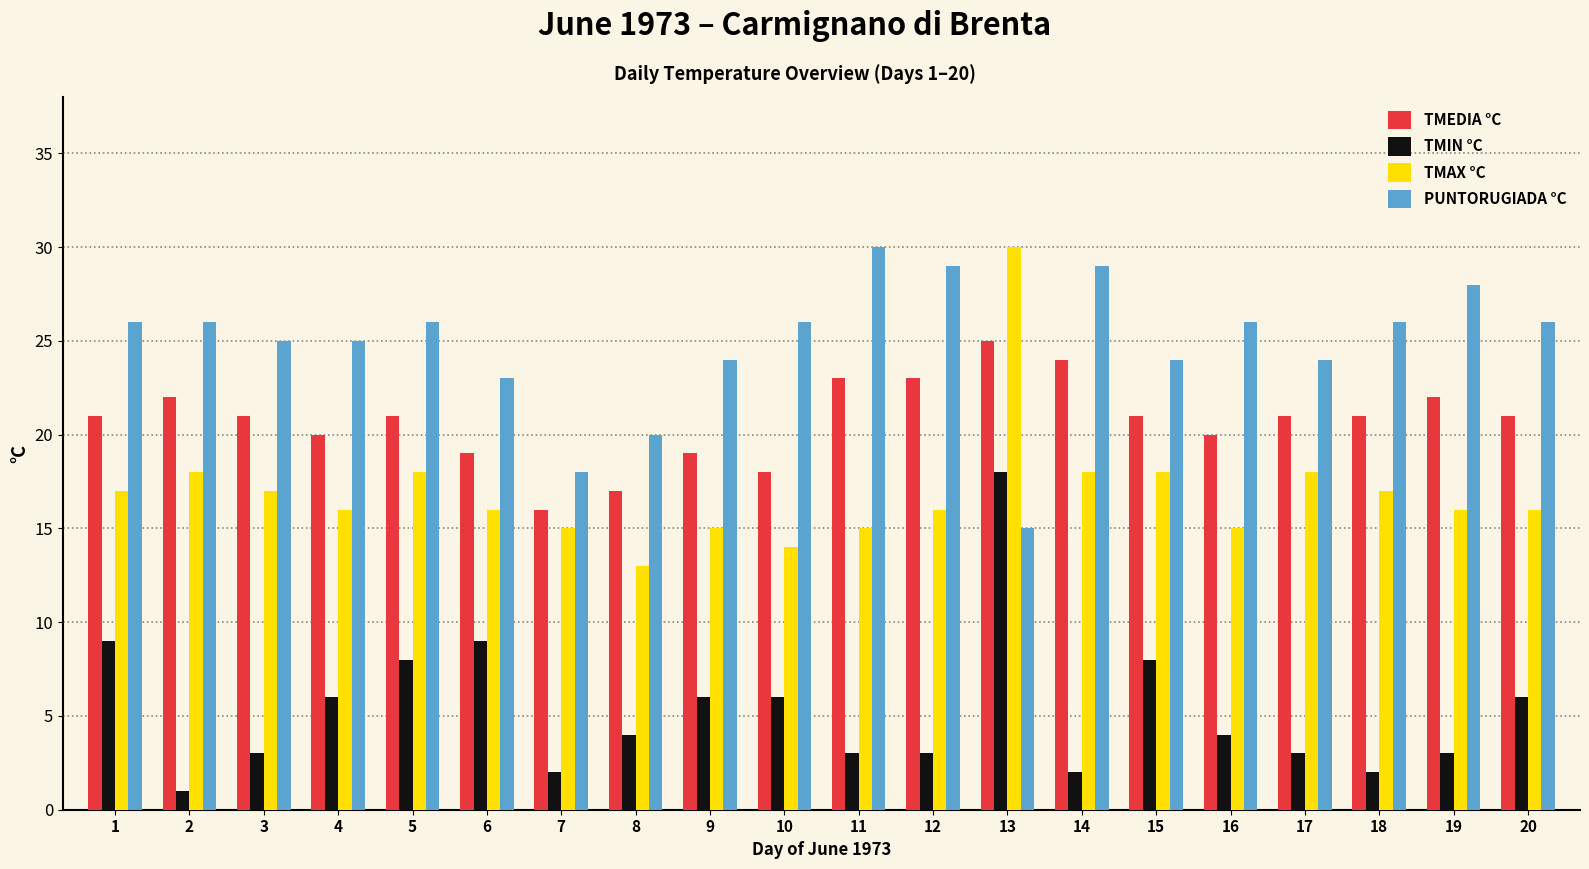

What is the difference between the second highest and second lowest values in the TMIN °C series?

7